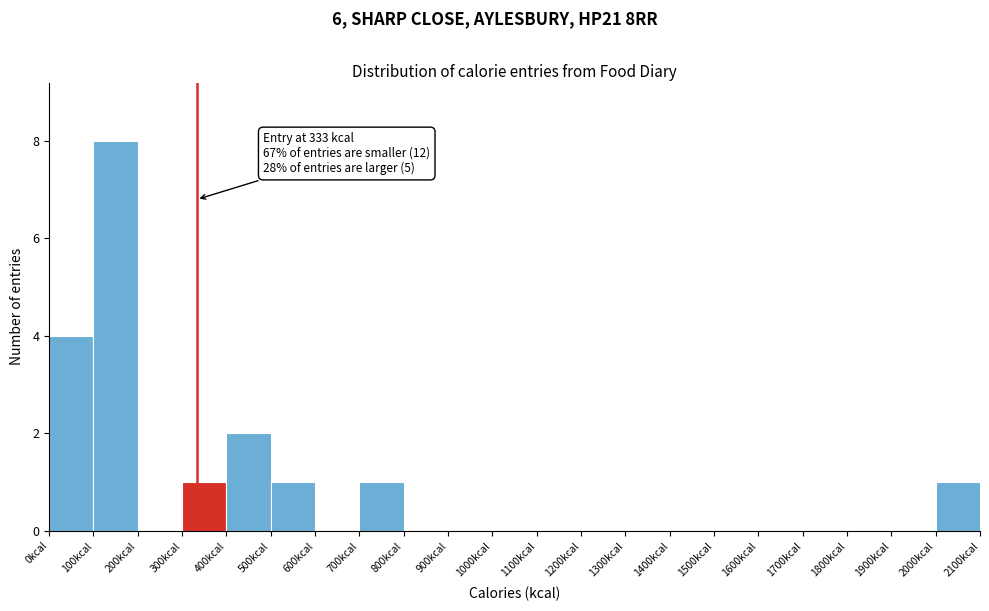

Over which range of the x-axis is the bar tallest?

100 to 200